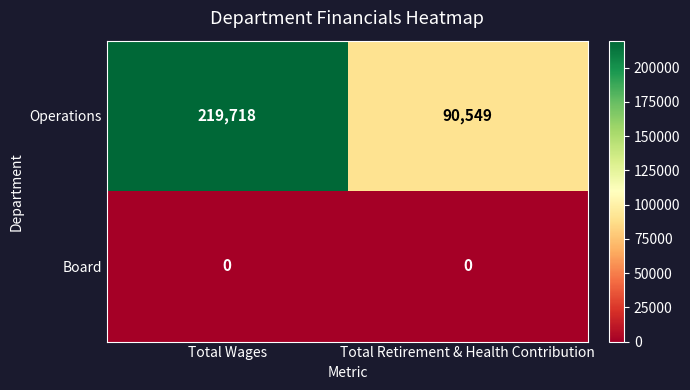

Between Total Wages and Total Retirement & Health Contribution, which series saw the biggest shift?

Operations